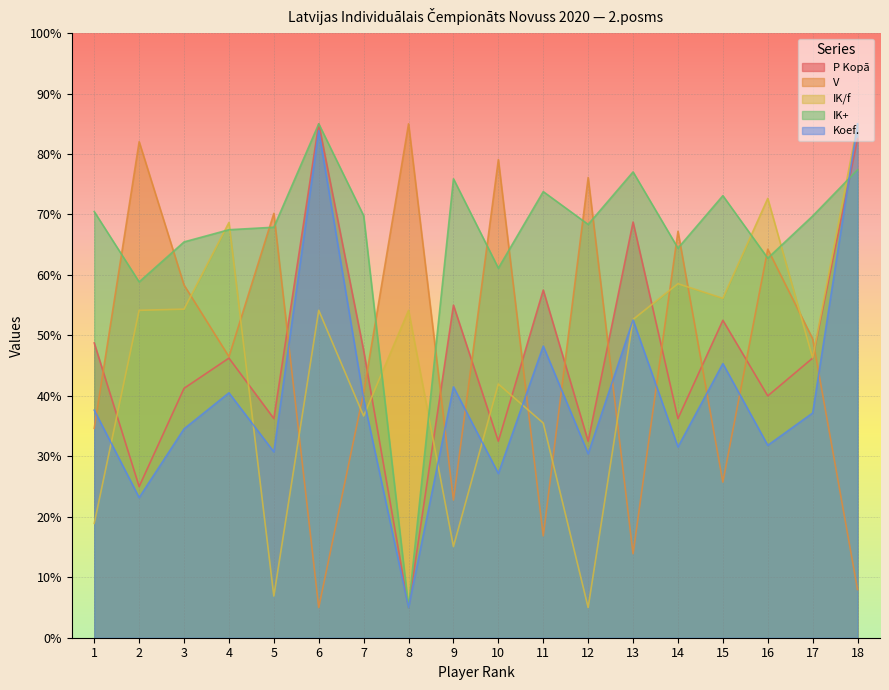

Rank the categories by P Kopā value from lowest to highest.

8, 2, 10, 12, 5, 14, 16, 3, 4, 17, 7, 1, 15, 9, 11, 13, 18, 6